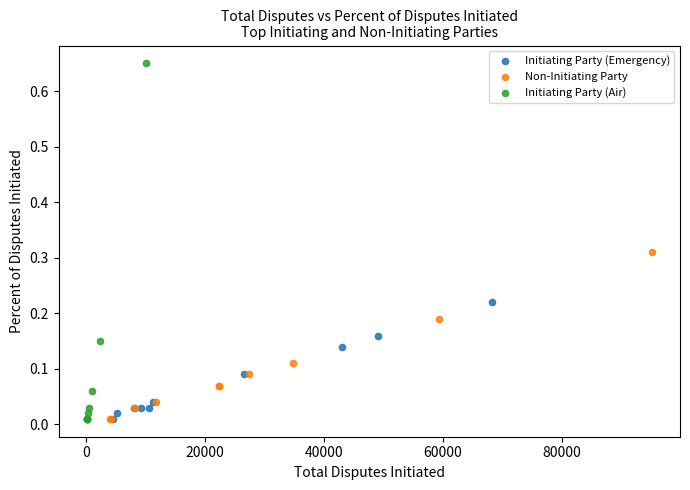

Which series has the largest Y range (max minus min)?

Initiating Party (Air)